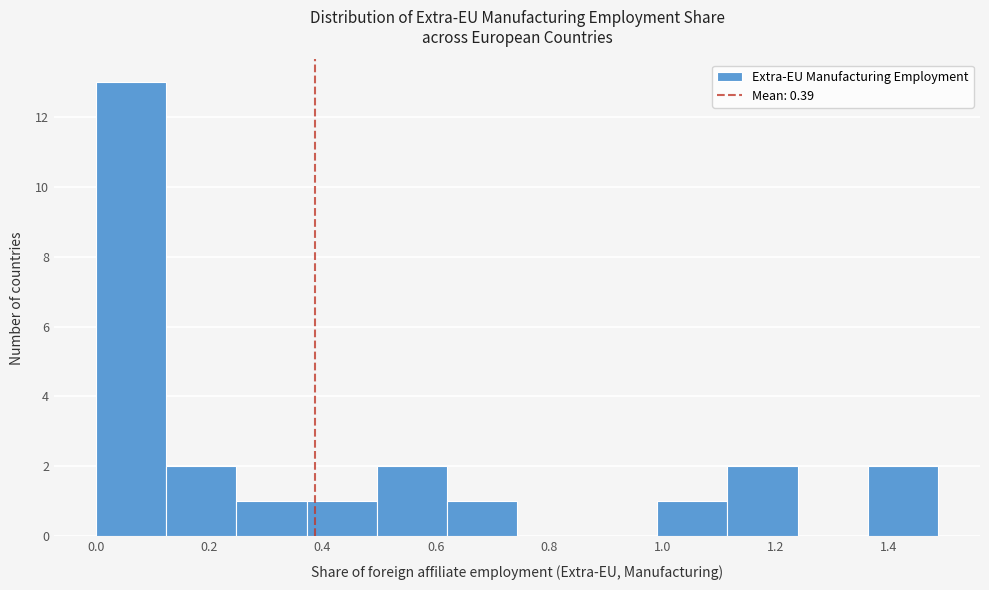

Reading left to right, transcribe this chart: for each bar, give the range it covers on the x-axis and its height. Neither the bar edges nor the heights are printed on the chart, so give them approximately, as read against the axes.

0.00 to 0.12: 13
0.12 to 0.24: 2
0.24 to 0.38: 1
0.38 to 0.50: 1
0.50 to 0.62: 2
0.62 to 0.74: 1
0.74 to 0.86: 0
0.86 to 1.00: 0
1.00 to 1.12: 1
1.12 to 1.24: 2
1.24 to 1.36: 0
1.36 to 1.48: 2